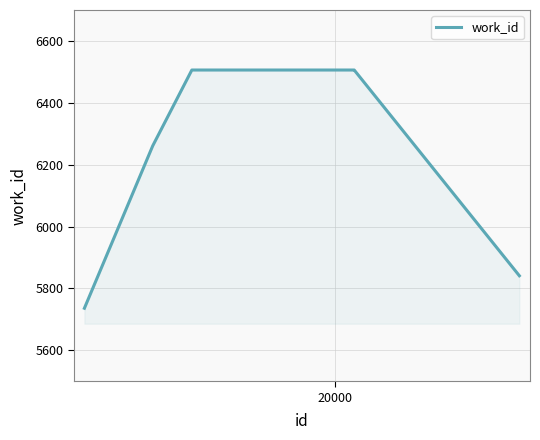

What is the minimum value shown in the chart?

5736